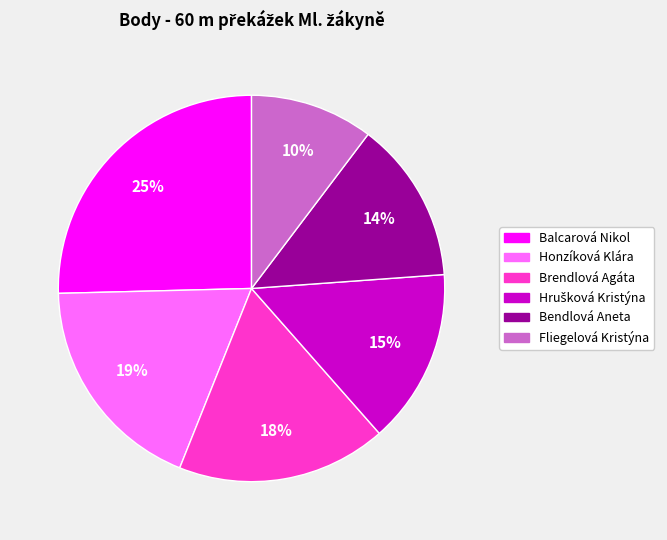

How many slices are in this pie chart?

6